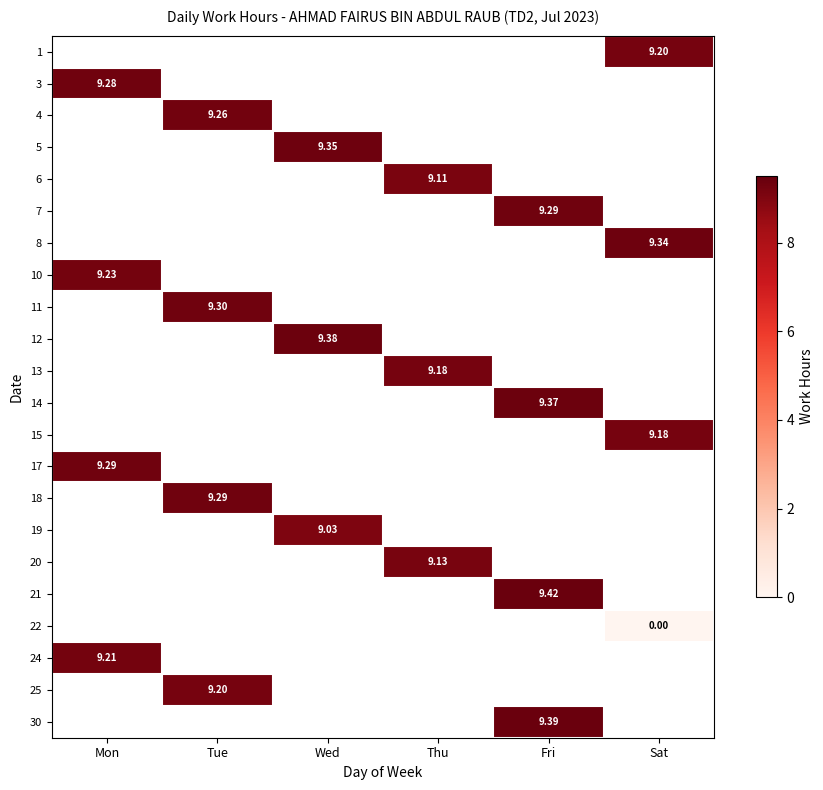

What is the lowest value of the 3 series?

9.3